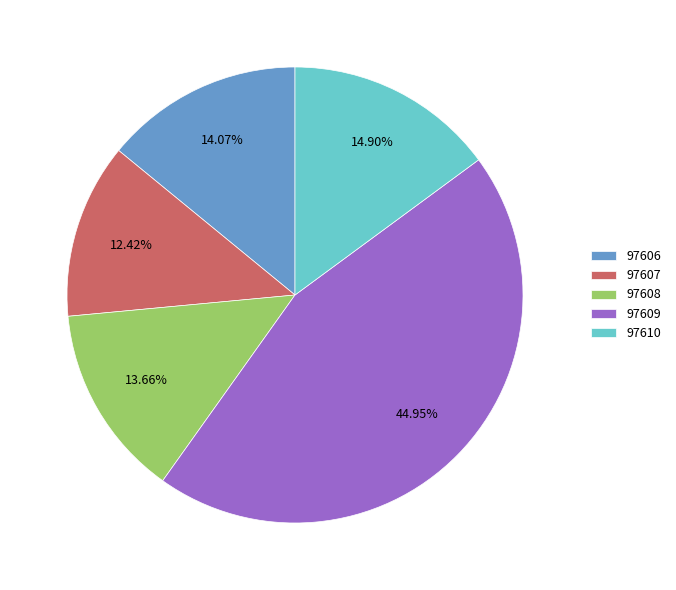

Which slice is the largest?

97609